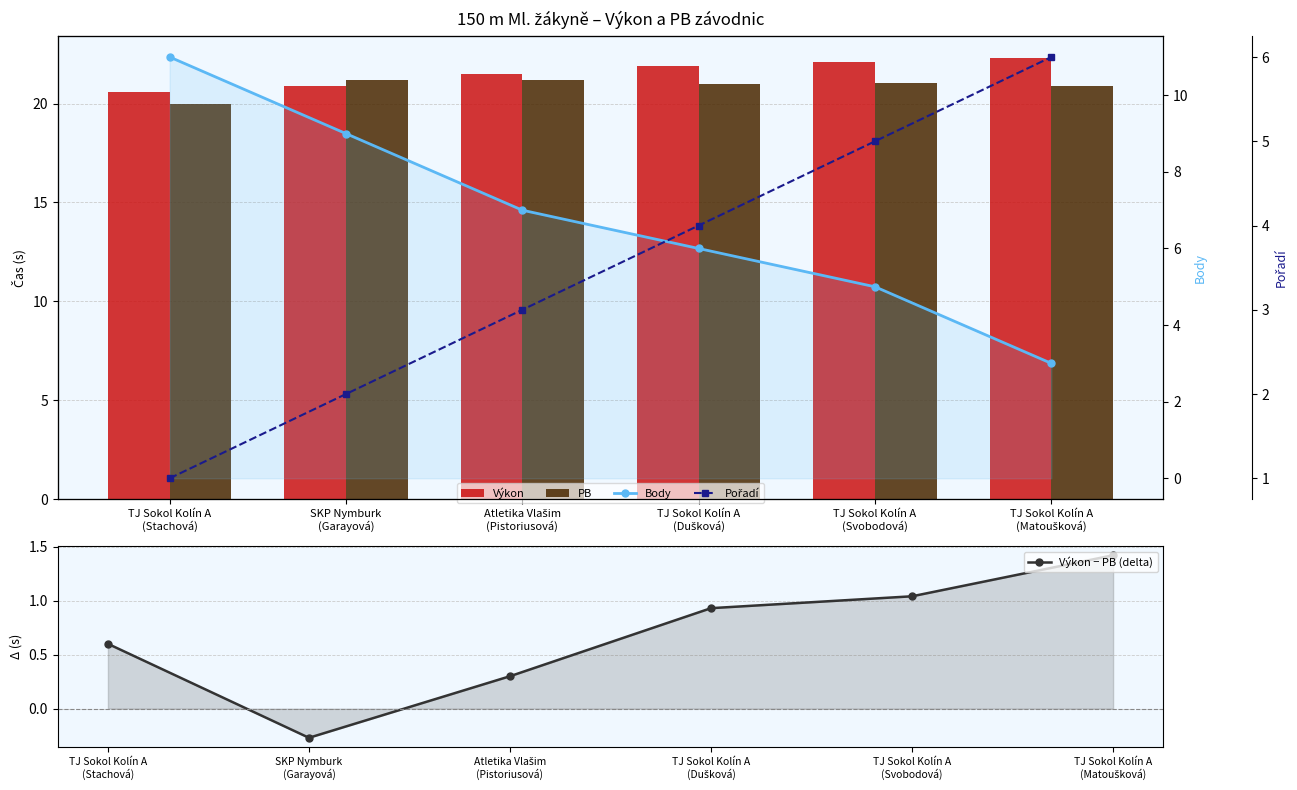

At how many categories does at least one series exceed 14?

6